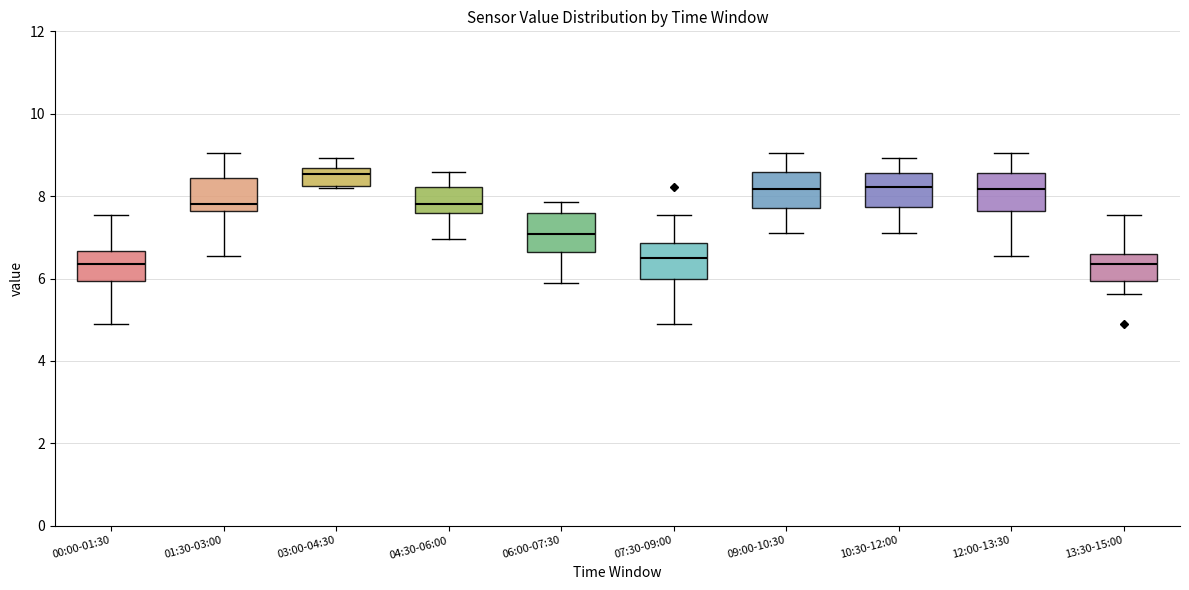

Reading left to right, transcribe this box plot: for each box, give where its median line is, the range the box spans, and where its two whiskers end, as read against the y-axis. The values are not printed on the chart, so give them approximately, as read against the axis.

00:00-01:30: median 6.4, box 6.0 to 6.6, whiskers 5.0 to 7.6
01:30-03:00: median 7.8, box 7.6 to 8.4, whiskers 6.6 to 9.0
03:00-04:30: median 8.6 (just below the box's upper edge), box 8.2 to 8.6, whiskers 8.2 to 9.0
04:30-06:00: median 7.8, box 7.6 to 8.2, whiskers 7.0 to 8.6
06:00-07:30: median 7.0, box 6.6 to 7.6, whiskers 6.0 to 7.8
07:30-09:00: median 6.6, box 6.0 to 6.8, whiskers 5.0 to 7.6
09:00-10:30: median 8.2, box 7.8 to 8.6, whiskers 7.2 to 9.0
10:30-12:00: median 8.2, box 7.8 to 8.6, whiskers 7.2 to 9.0
12:00-13:30: median 8.2, box 7.6 to 8.6, whiskers 6.6 to 9.0
13:30-15:00: median 6.4, box 6.0 to 6.6, whiskers 5.6 to 7.6